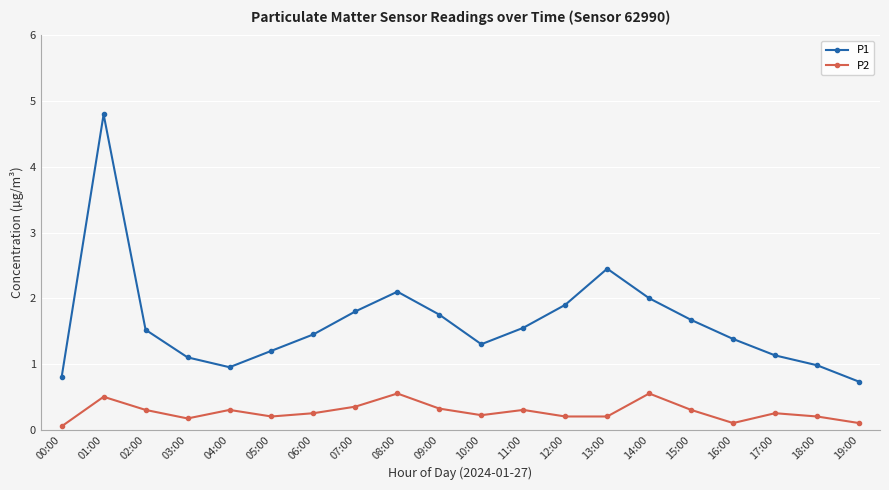

What is the label of the 1st point from the left?

00:00